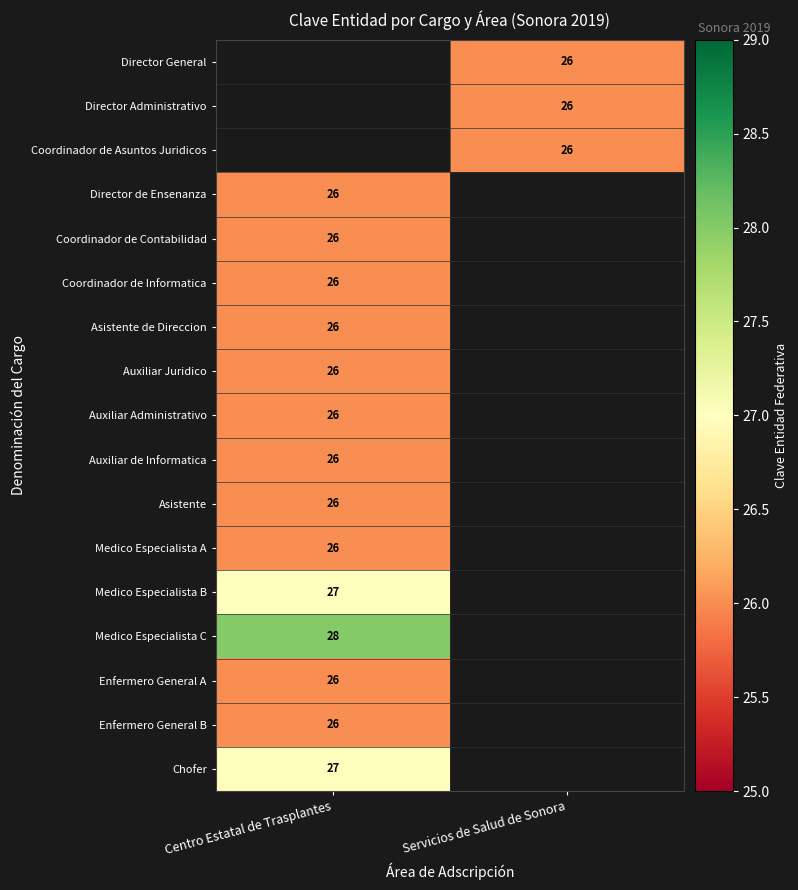

Between Servicios de Salud de Sonora and Centro Estatal de Trasplantes, which is larger?

Centro Estatal de Trasplantes